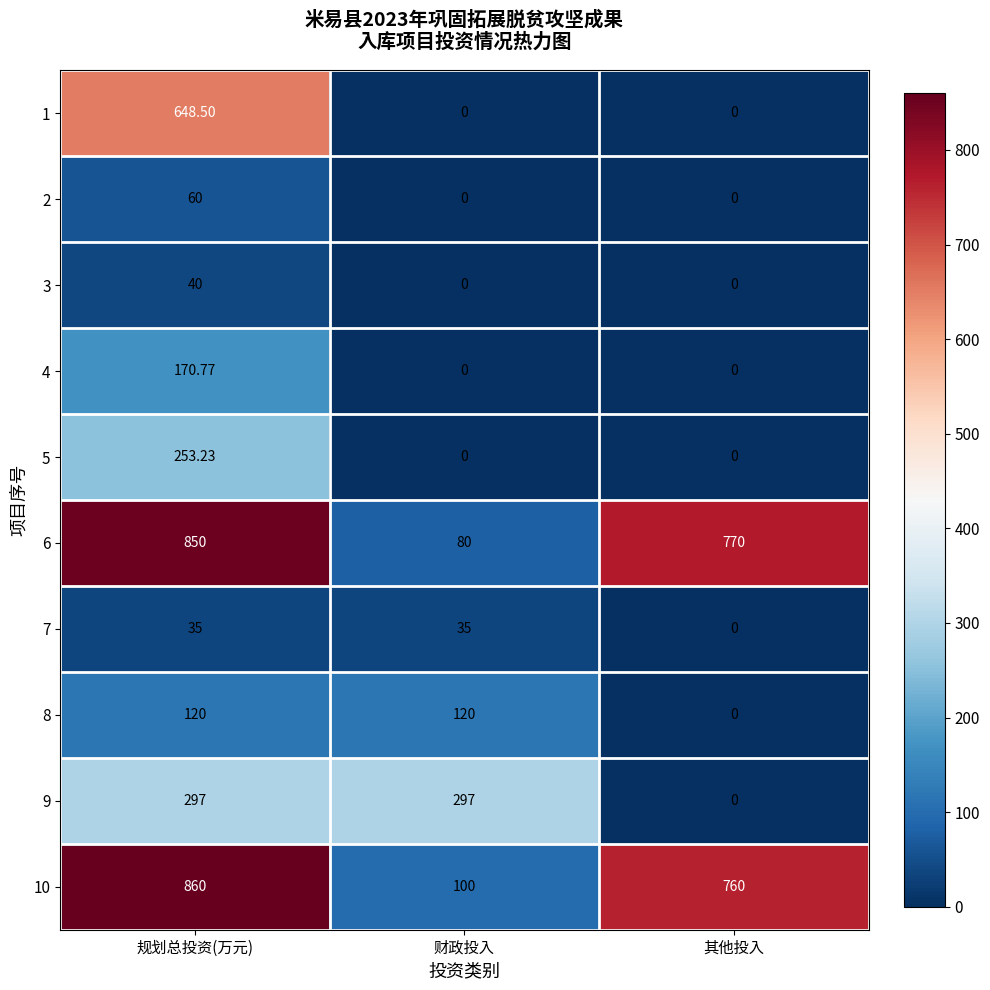

Where does the 10 series first go above 760?

规划总投资(万元)